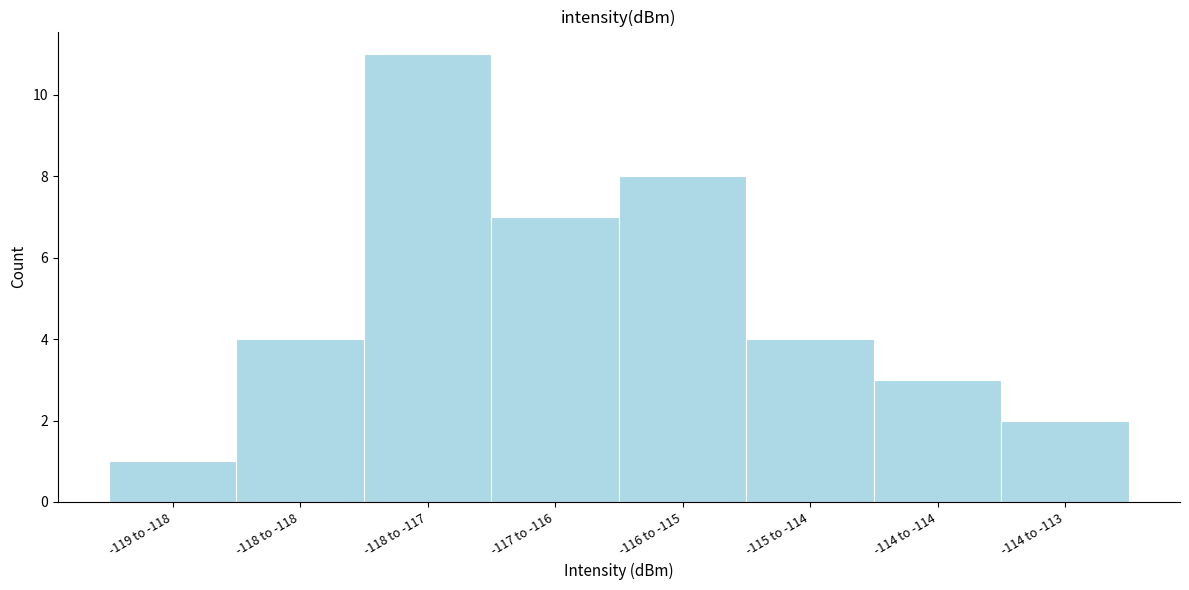

Reading right to left, transcribe all the data shown in this chart.

2	3	4	8	7	11	4	1